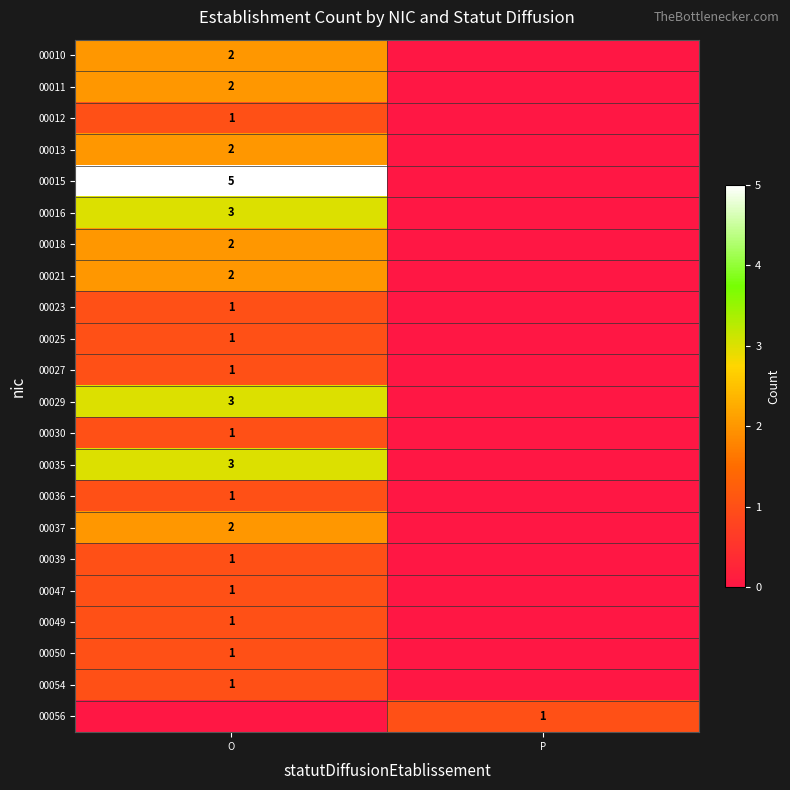

The 00010 series shows 1 at O. True or false?

False